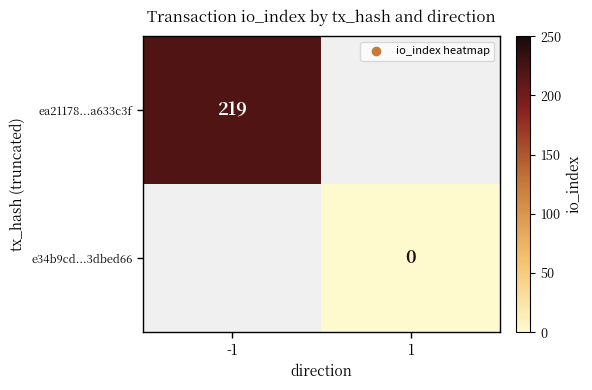

Which series has the widest spread of values?

ea21178...a633c3f